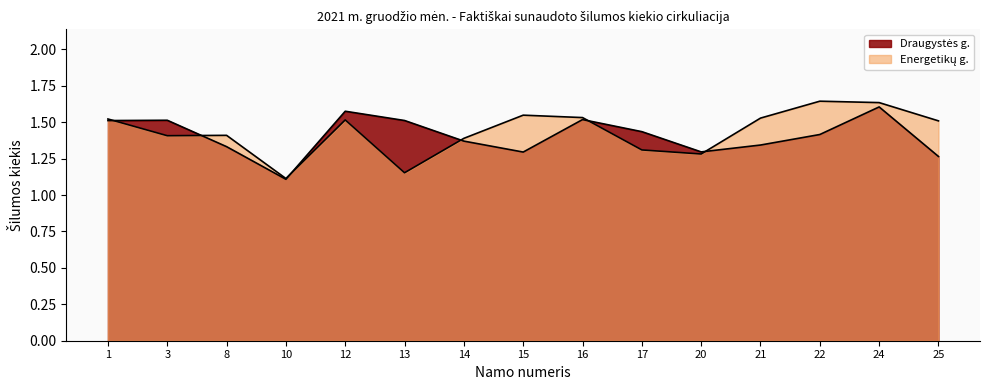

Is it true that Draugystės g. equals 1.3 at 15?

True